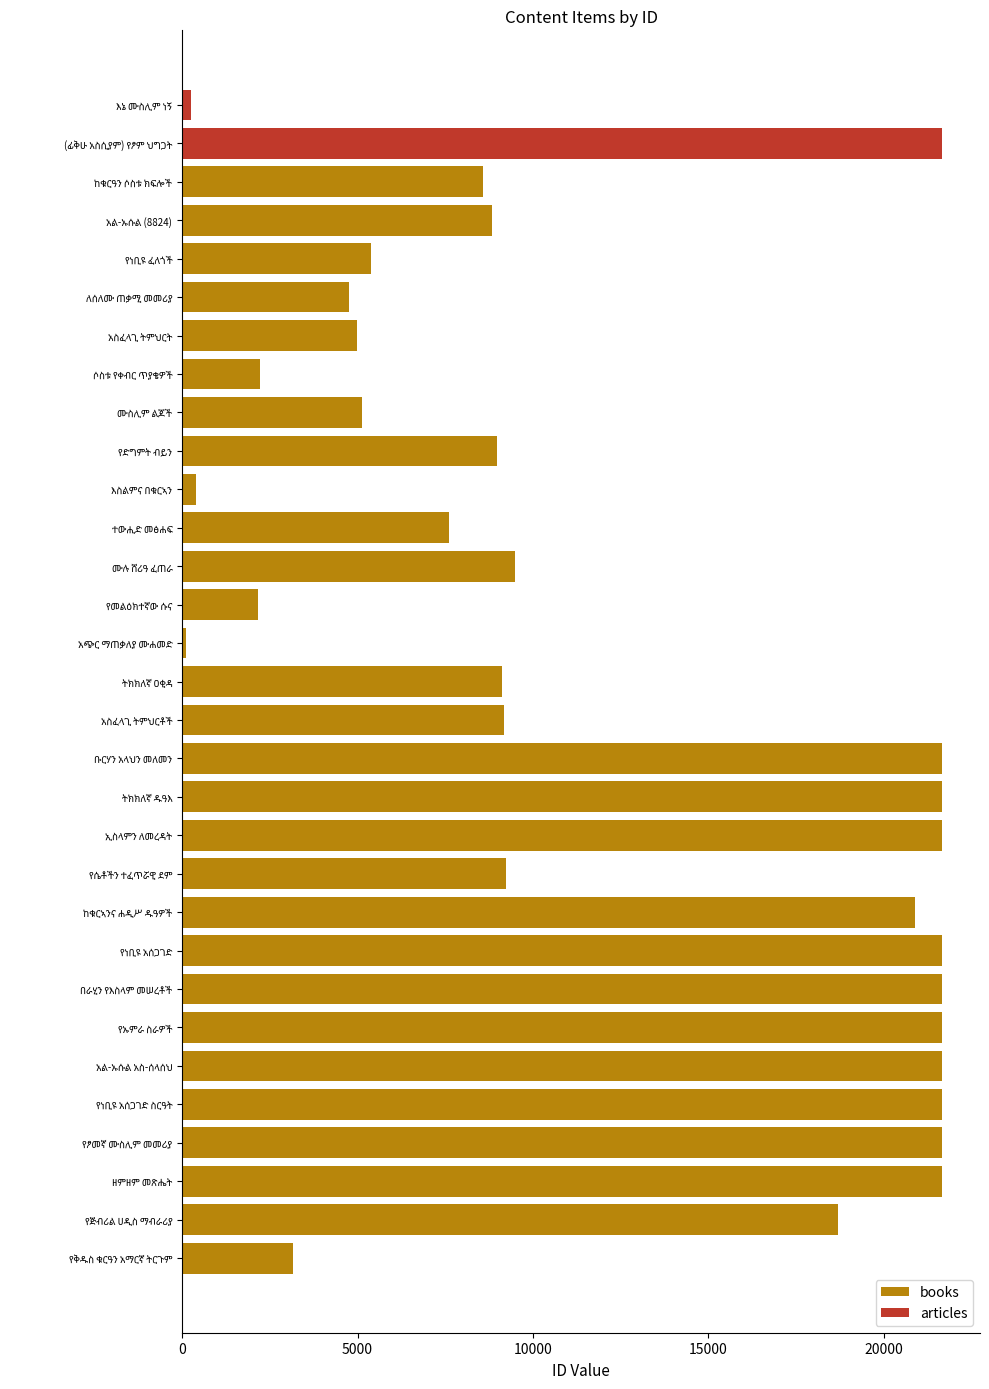

What is the difference between the maximum and minimum values in the books series?

21545